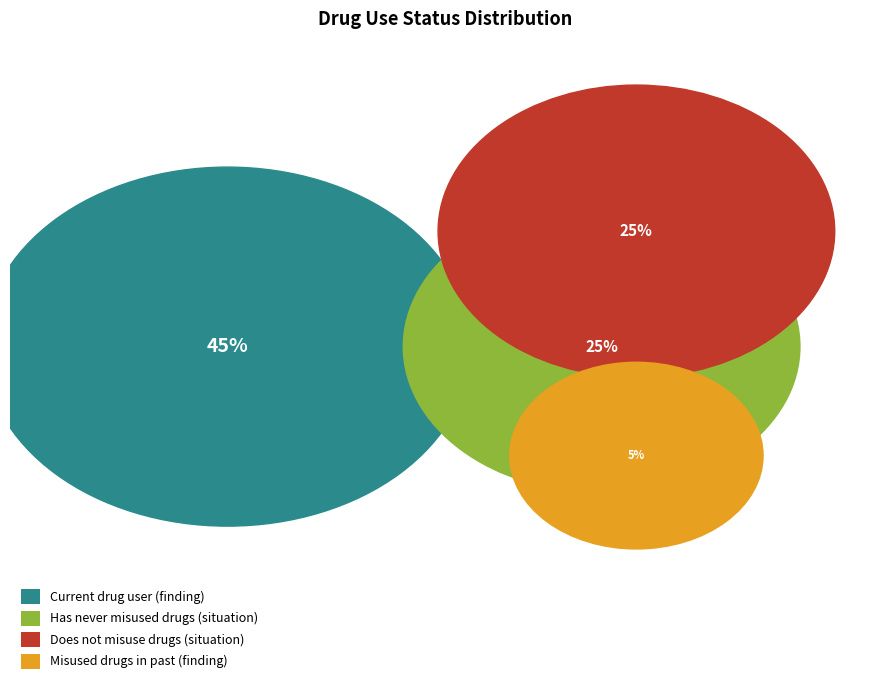

To the nearest percent, what portion does Does not misuse drugs (situation) represent?

25%